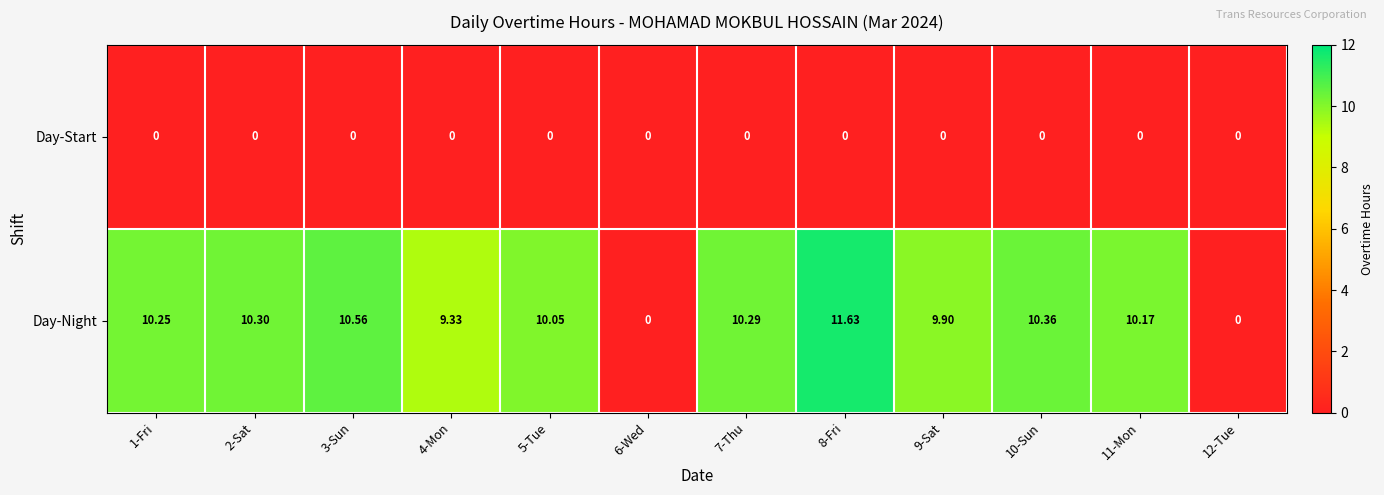

Rank the series by their average value, from lowest to highest.

Day-Start, Day-Night